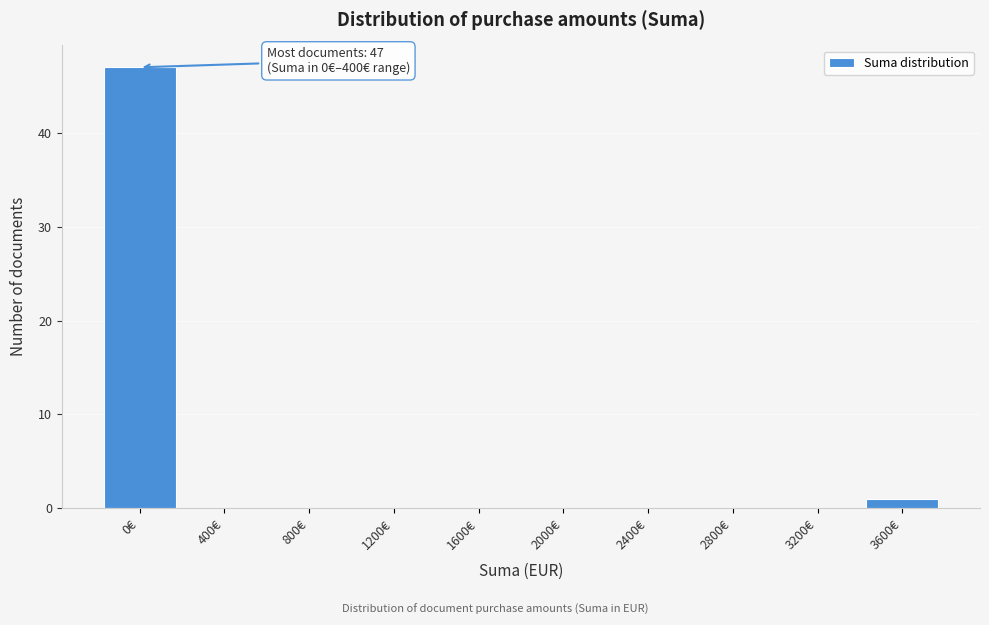

Reading left to right, extract all data points from this chart.

0€=47	400€=0	800€=0	1200€=0	1600€=0	2000€=0	2400€=0	2800€=0	3200€=0	3600€=1